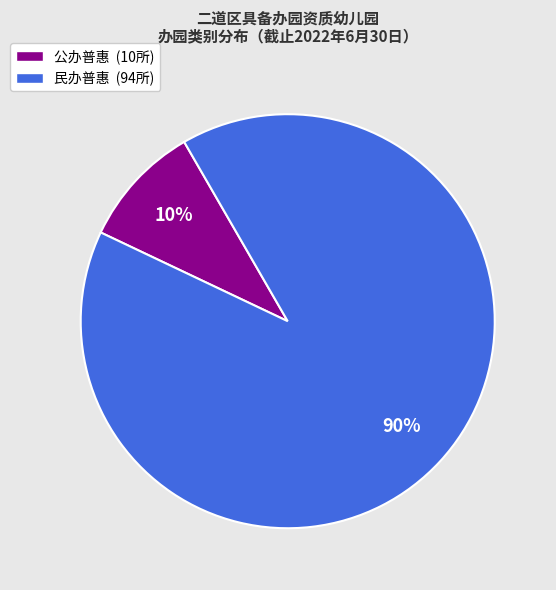

Do 公办普惠 (10所) and 民办普惠 (94所) together represent more than half of the pie?

Yes